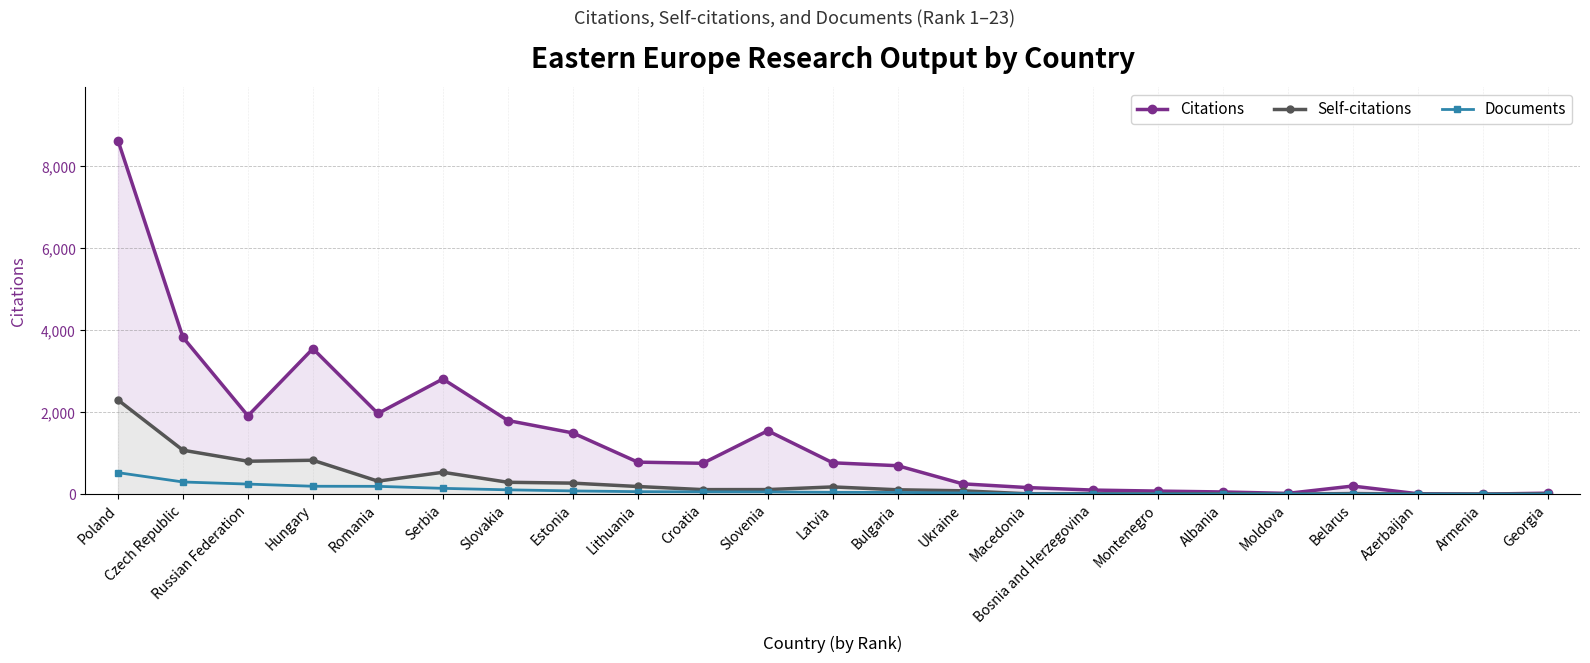

What is the average value of the Self-citations series?

316